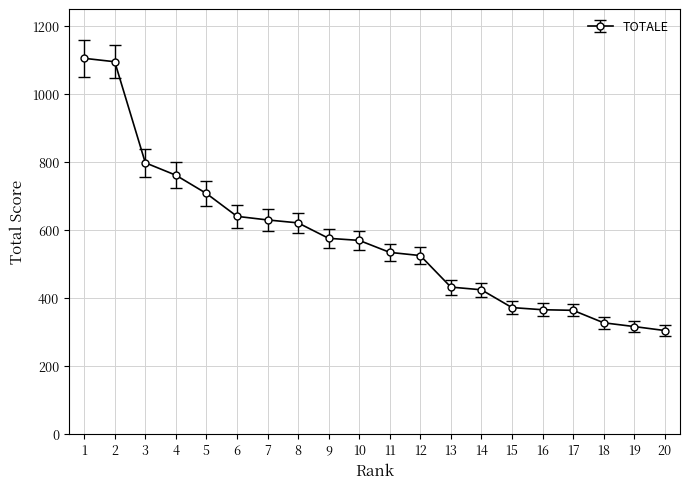

What is the minimum value shown in the chart?

303.3